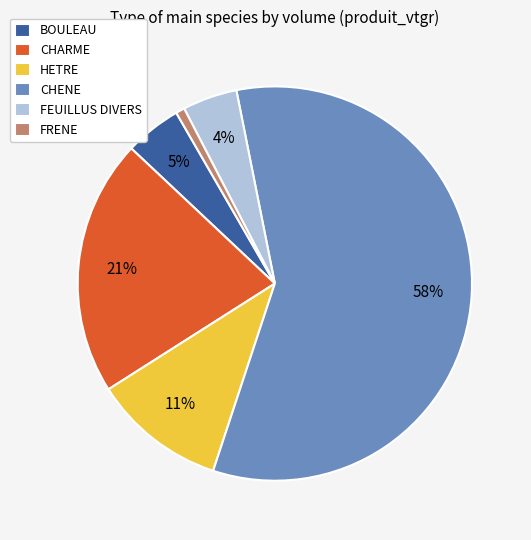

Between FEUILLUS DIVERS and FRENE, which is larger?

FEUILLUS DIVERS